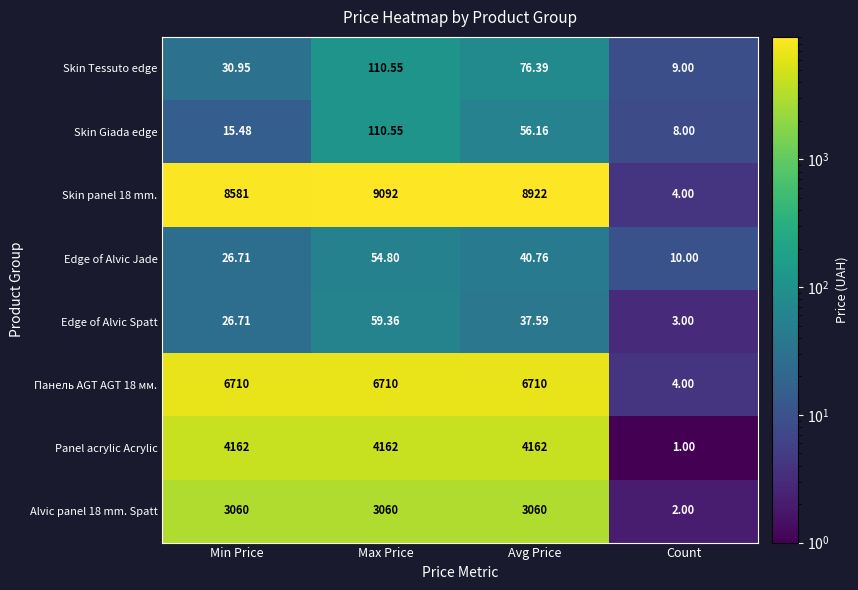

Is the value of Панель AGT AGT 18 мм. at Avg Price greater than the value of Panel acrylic Acrylic at Count?

Yes